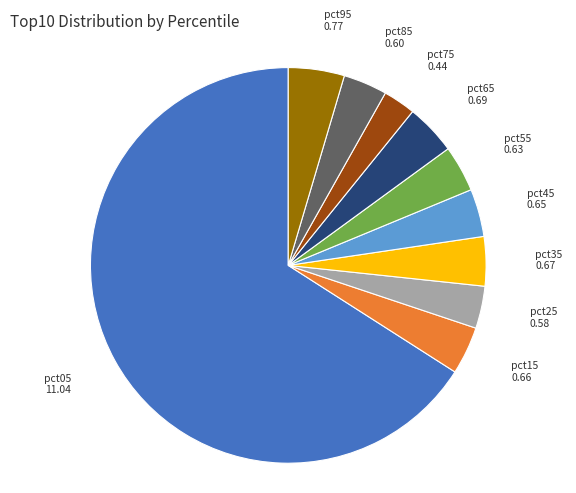

The pct65 slice represents 4% of the pie. True or false?

True